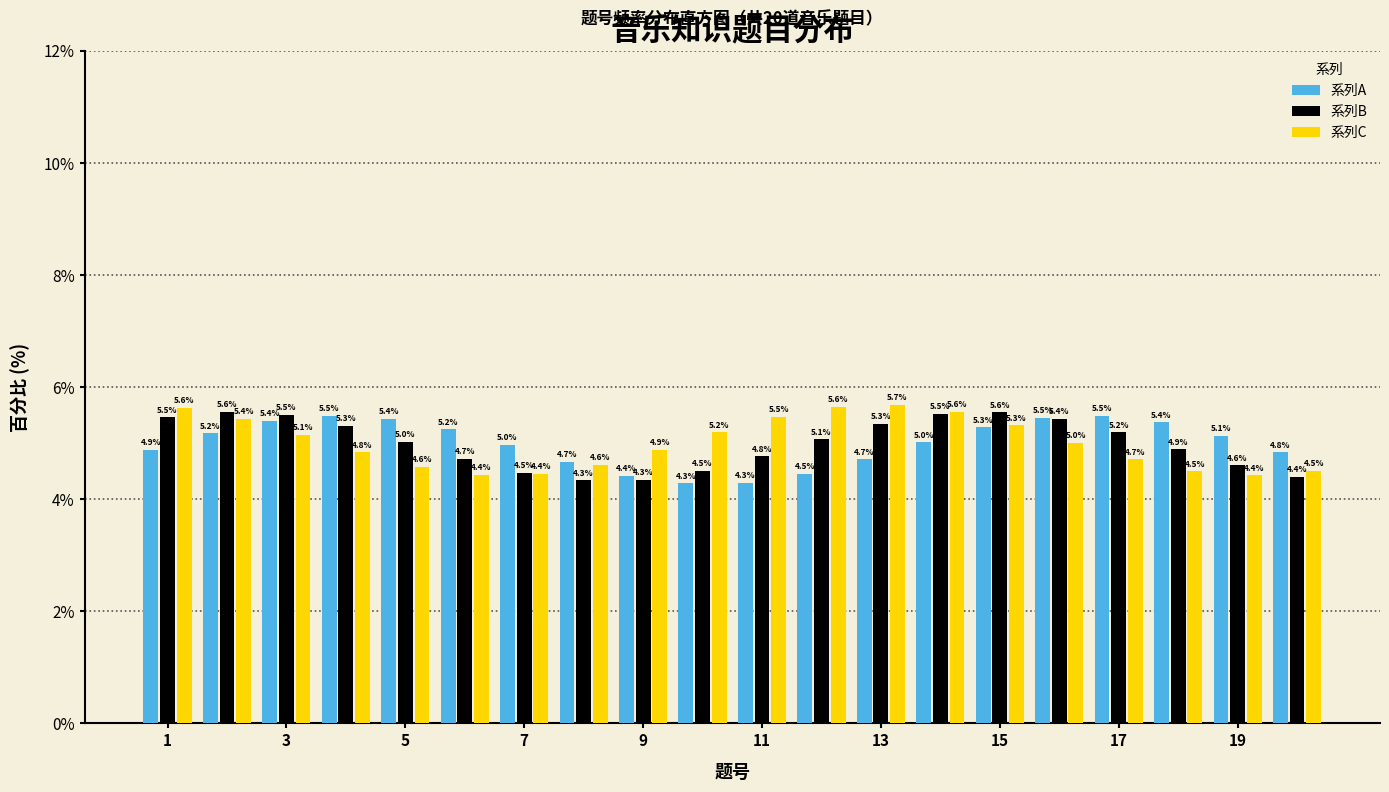

What is the height of the 系列C bar covering 8.5 to 9.5 on the x-axis? The bar edges are not printed on the chart, so give them approximately, as read against the axis.

4.9